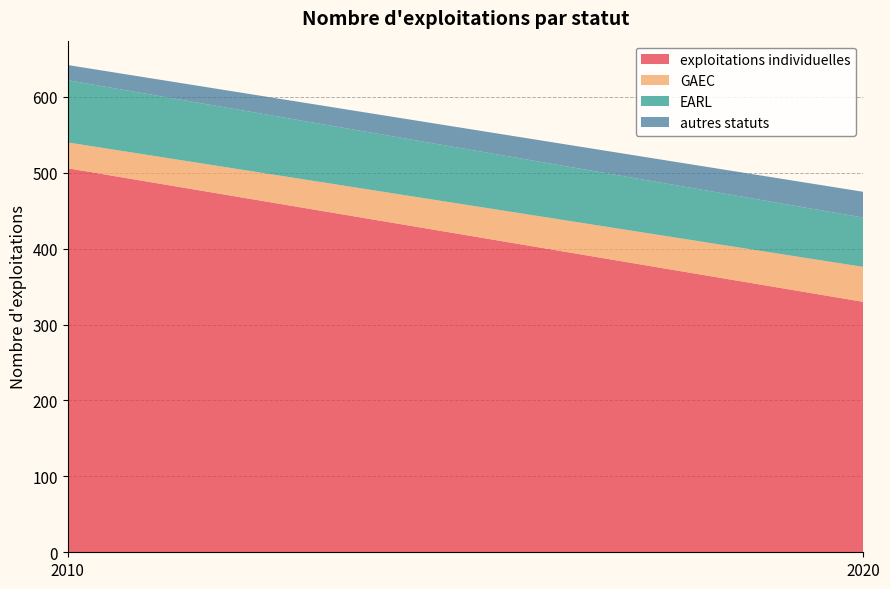

Reading left to right, list all the values displayed in this chart.

exploitations individuelles: 506	330
GAEC: 34	46
EARL: 82	65
autres statuts: 20	34